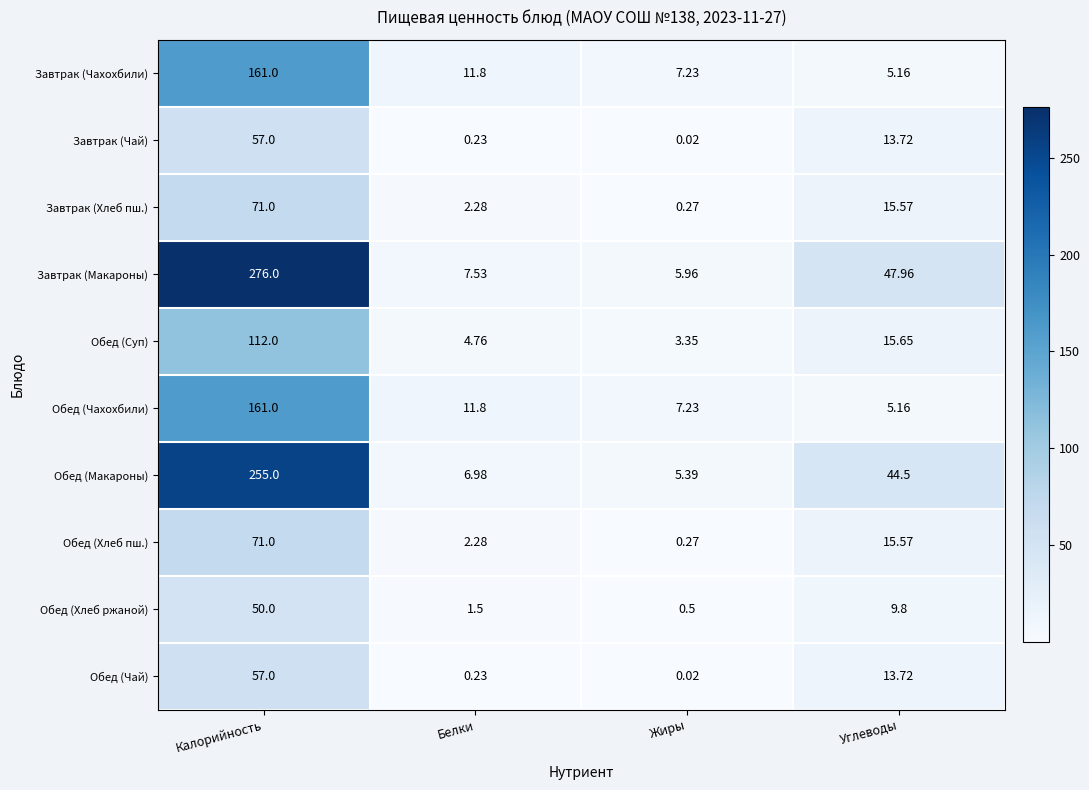

What is the difference between the highest and lowest values at Жиры?

7.2